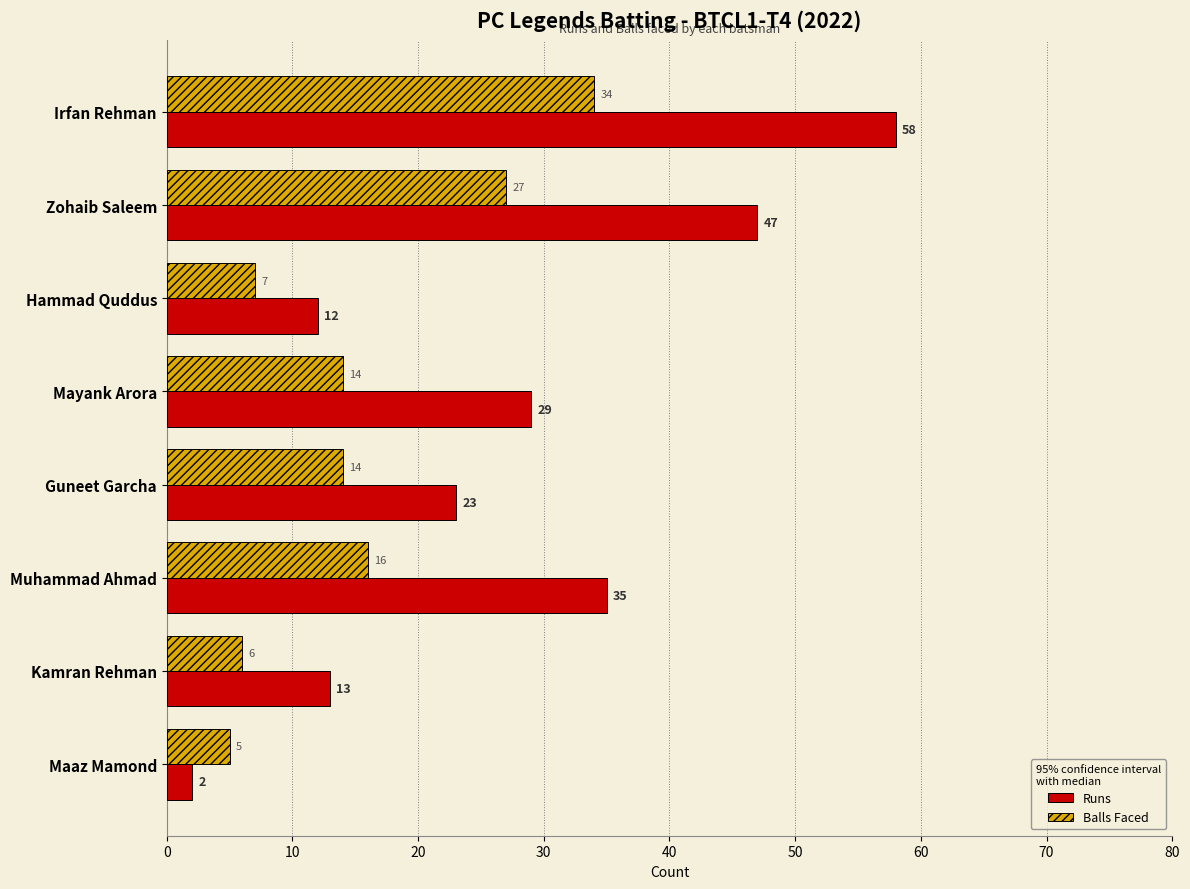

List the series in order of their peak value, lowest first.

Balls Faced, Runs